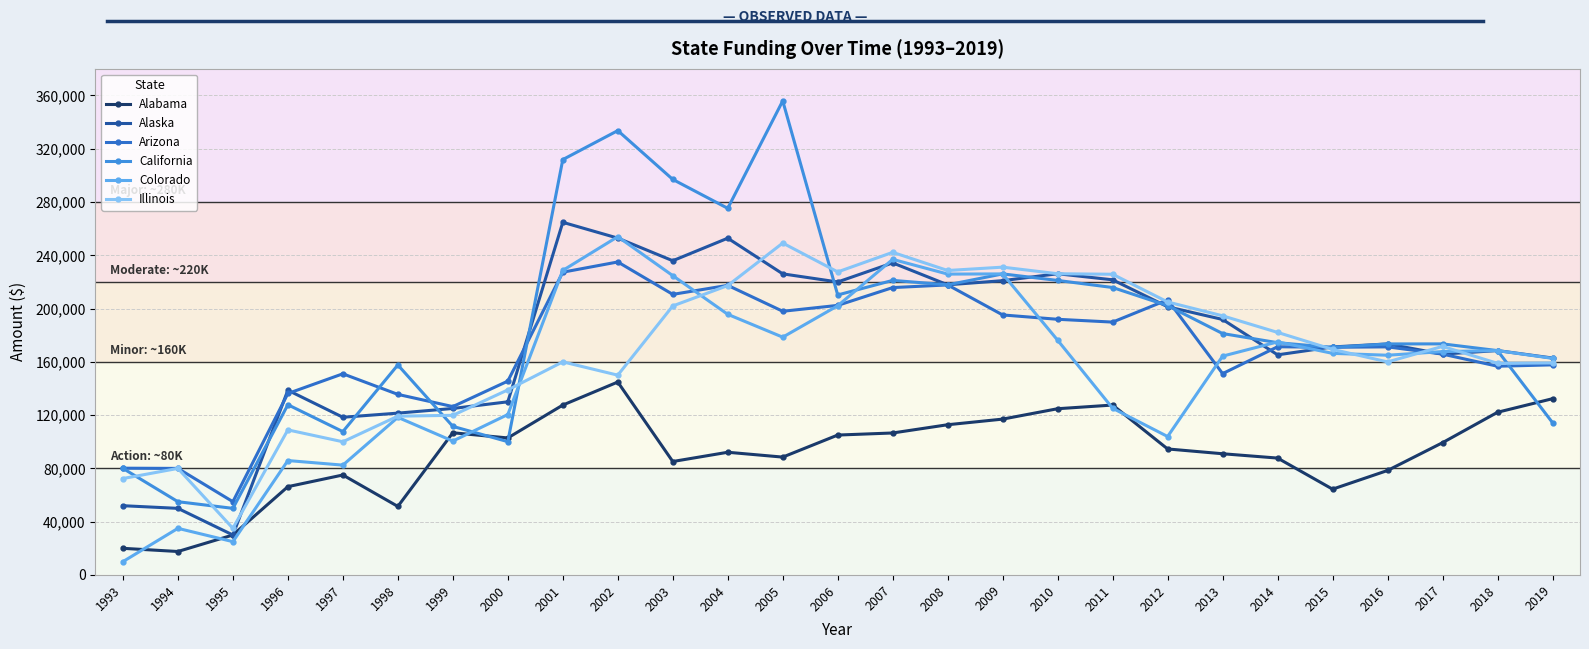

At which label does Colorado first exceed 166375?

2001